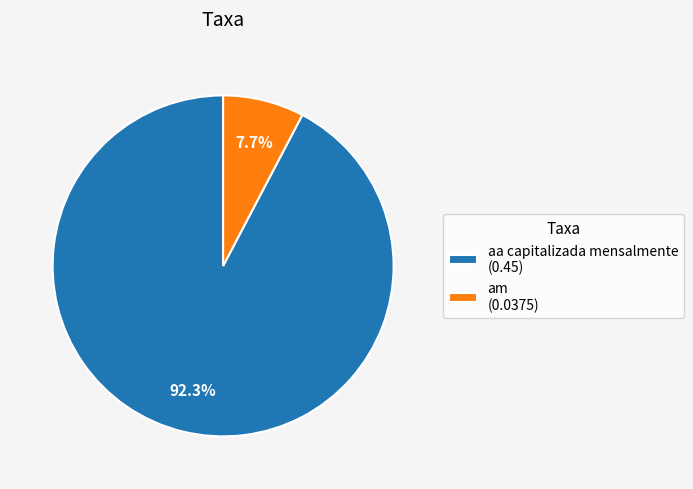

What is the largest slice in the pie chart?

aa capitalizada mensalmente